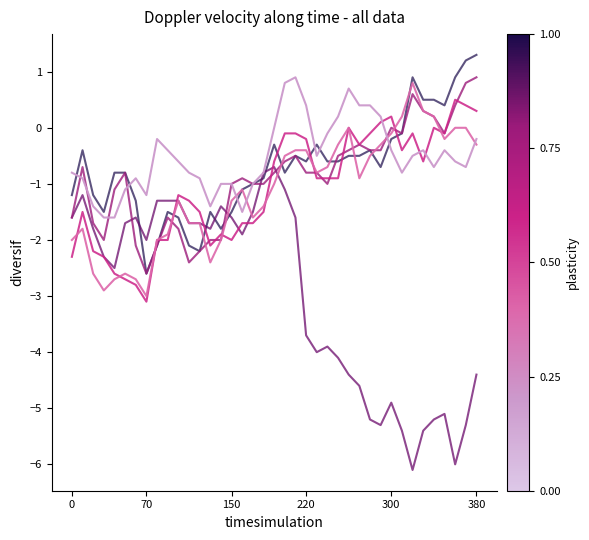

What is the maximum value shown in the chart?

1.3